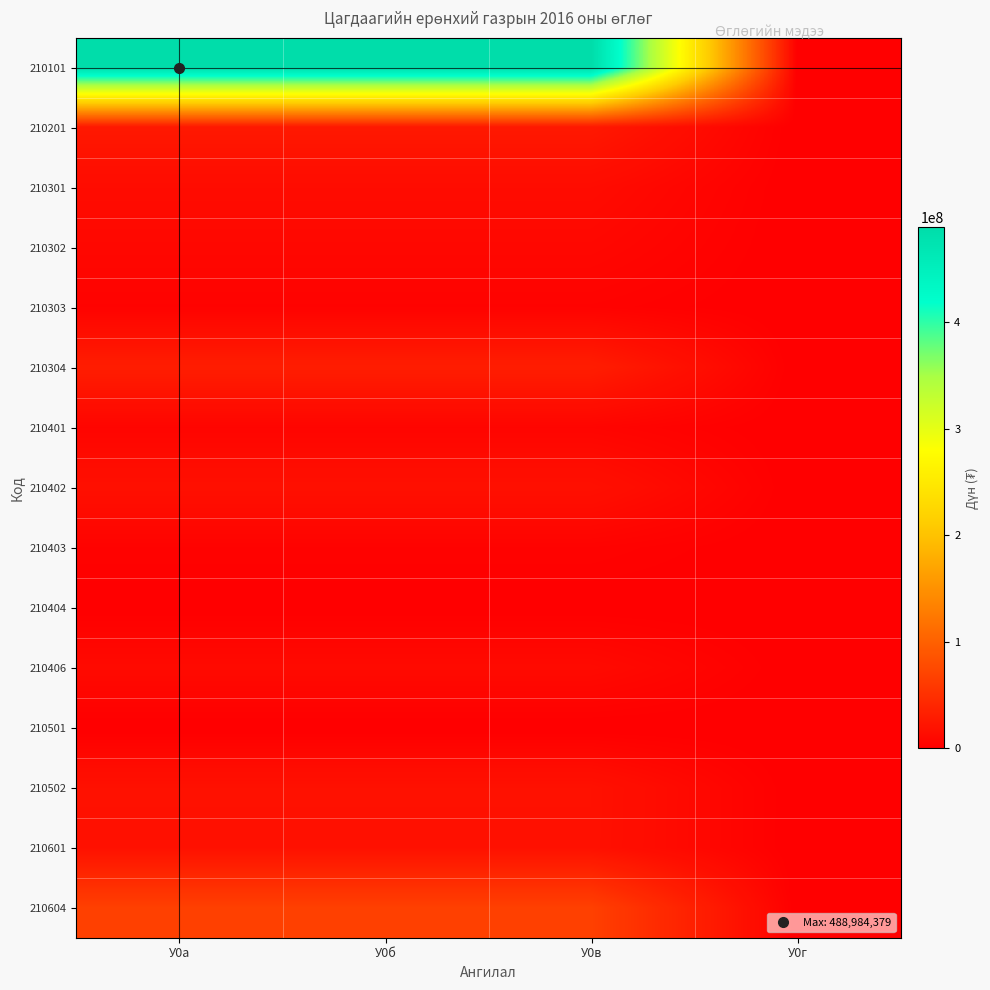

Which category has the lowest value across all series?

У0г